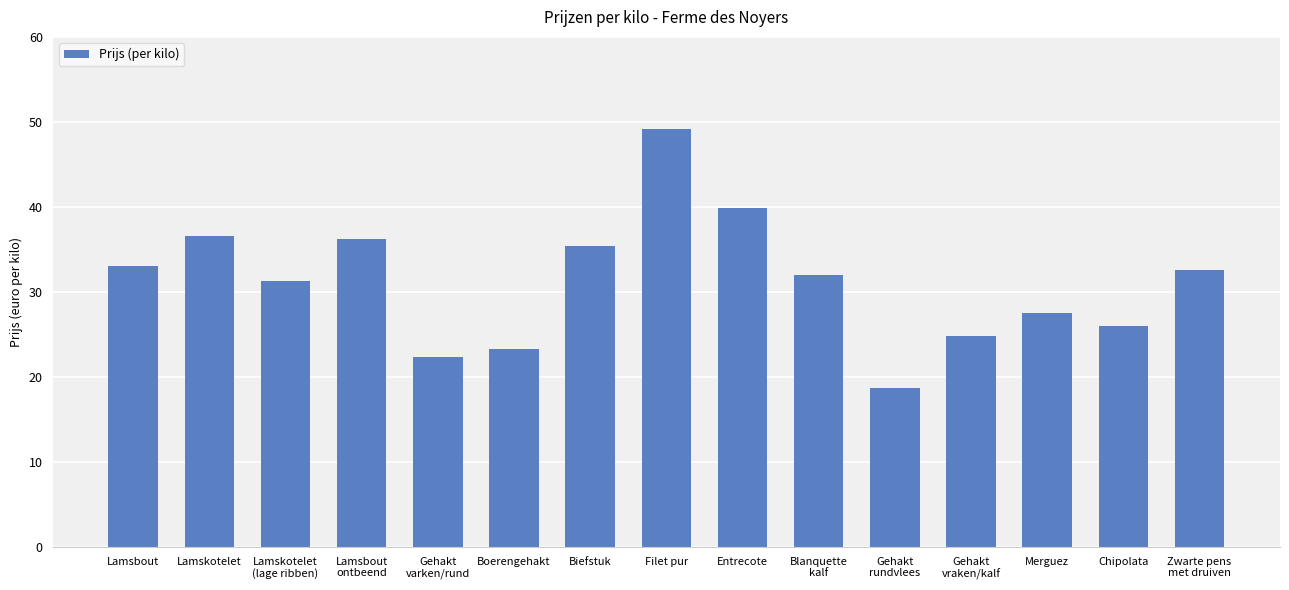

What is the change in value from Entrecote to Chipolata?

-13.9